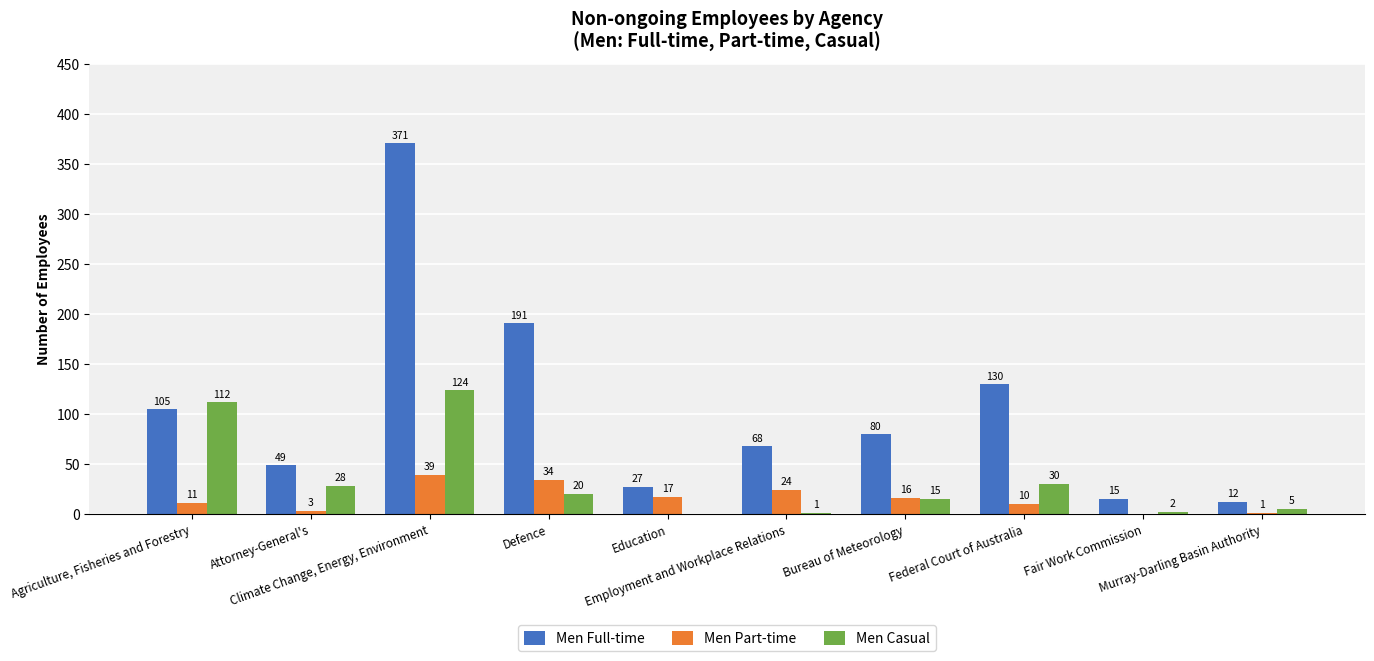

What are all the series names shown in the legend?

Men Full-time, Men Part-time, Men Casual